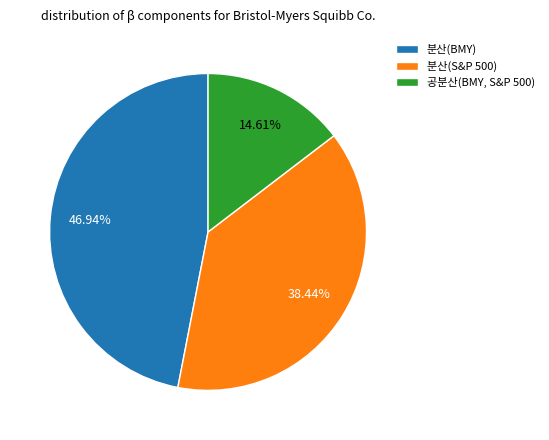

Is it true that 공분산(BMY, S&P 500) is 15% of the pie?

True